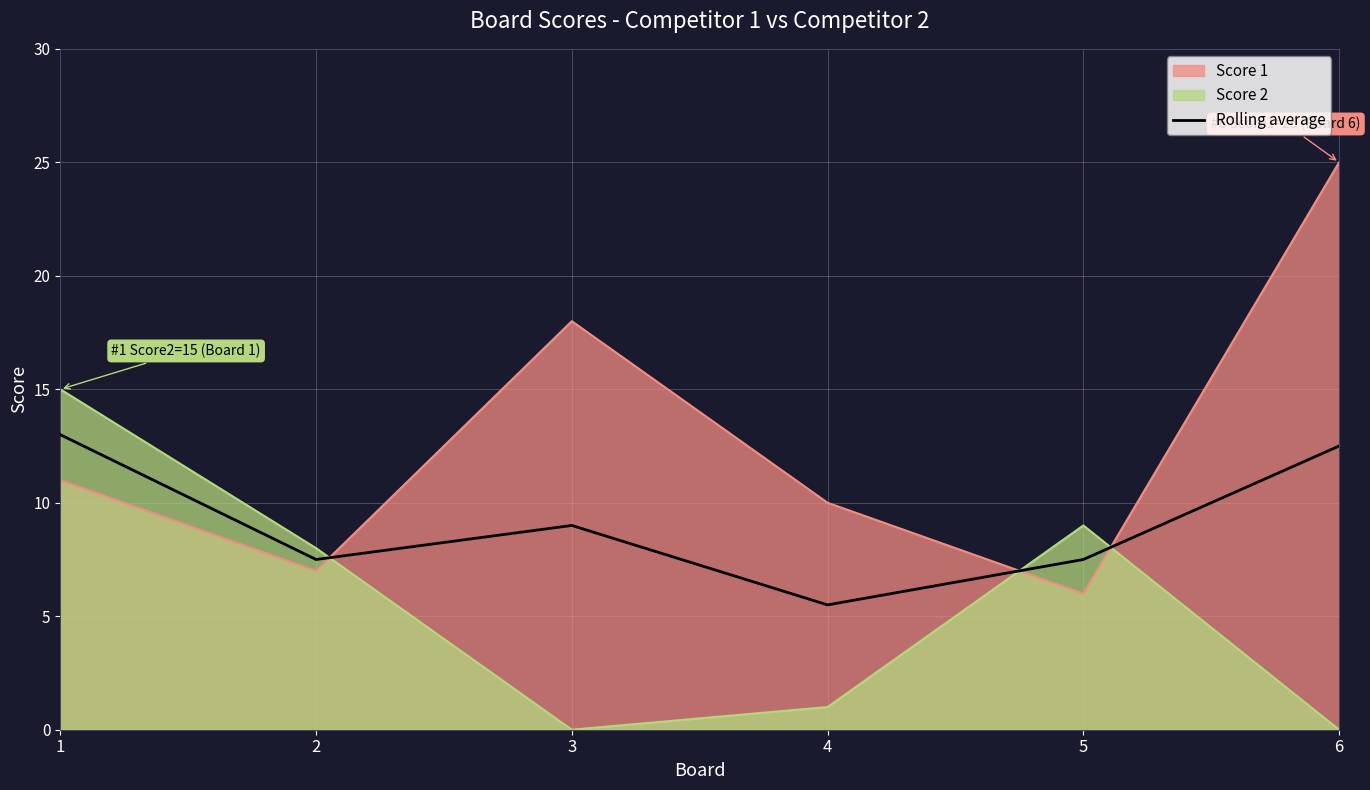

What is the difference between the highest and lowest values at 1?

4.0